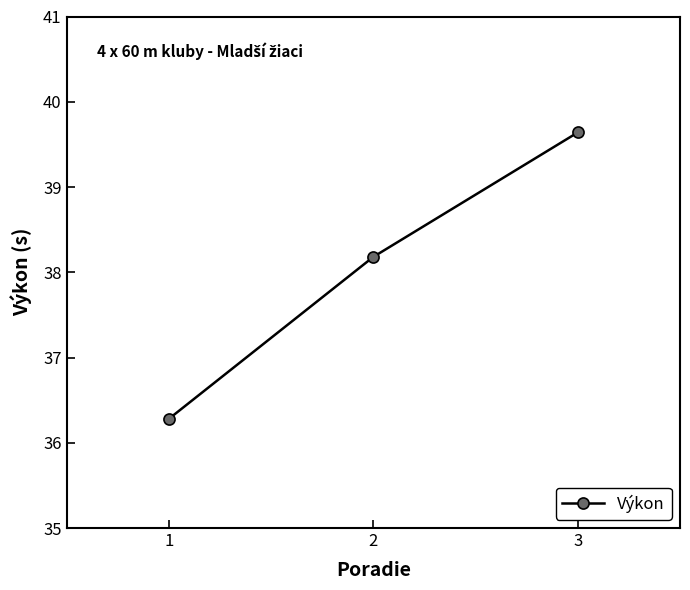

What is the change in value from 1 to 3?

+3.4